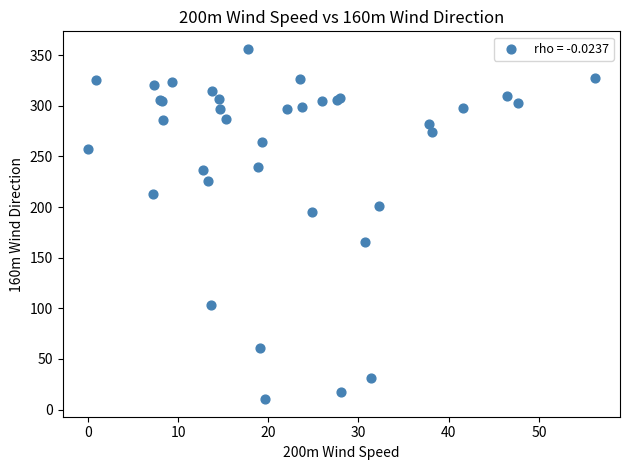

What Y value in the scatter plot is closest to 183?

195.1